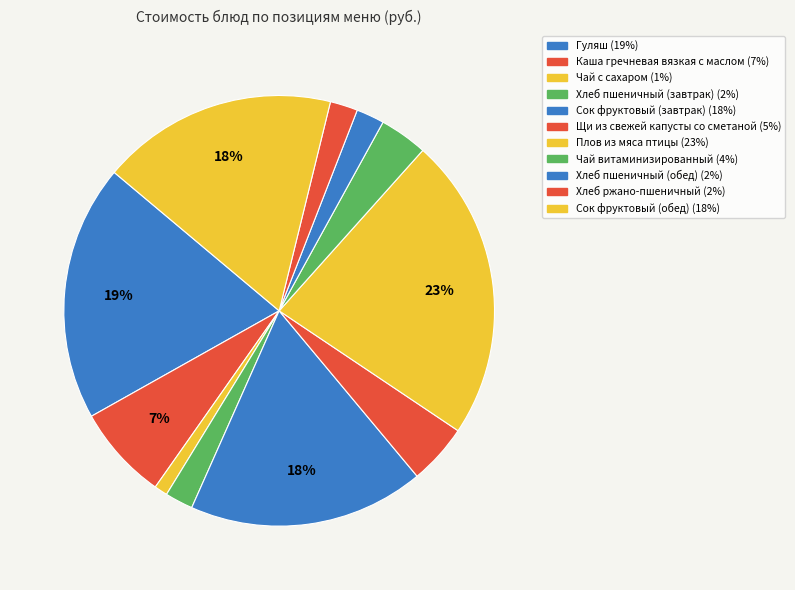

Does Плов из мяса птицы represent more than half of the total?

No